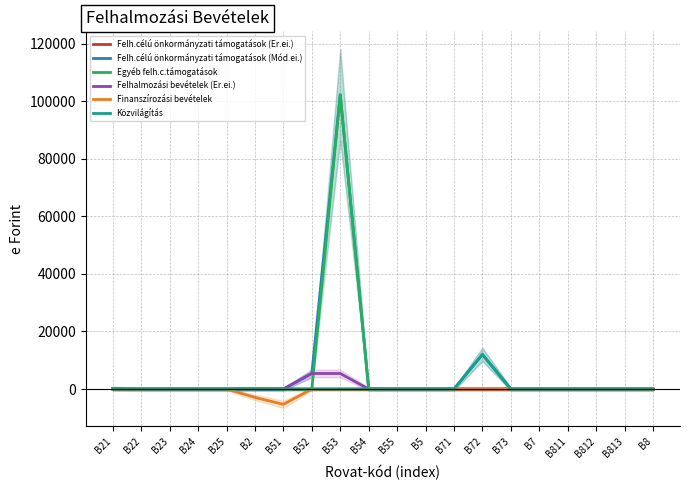

Is the value of Finanszírozási bevételek at B812 greater than the value of Közvilágítás at B72?

No